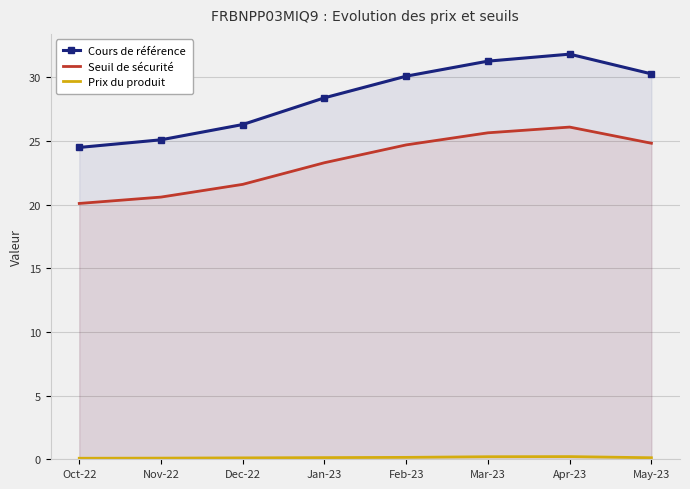

Reading left to right, what are all the values shown in this chart?

Cours de référence: Oct-22=24.5	Nov-22=25.1	Dec-22=26.3	Jan-23=28.4	Feb-23=30.1	Mar-23=31.3	Apr-23=31.8	May-23=30.3
Seuil de sécurité: Oct-22=20.1	Nov-22=20.6	Dec-22=21.6	Jan-23=23.3	Feb-23=24.7	Mar-23=25.6	Apr-23=26.1	May-23=24.8
Prix du produit: Oct-22=0.1	Nov-22=0.1	Dec-22=0.1	Jan-23=0.1	Feb-23=0.1	Mar-23=0.2	Apr-23=0.2	May-23=0.1